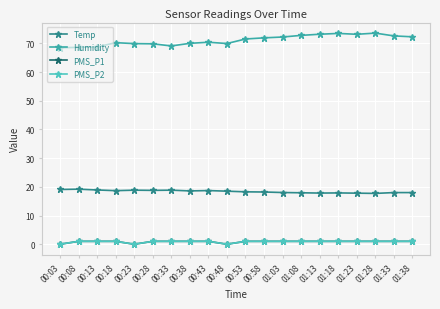

Does the chart display data point markers on the line(s)?

Yes